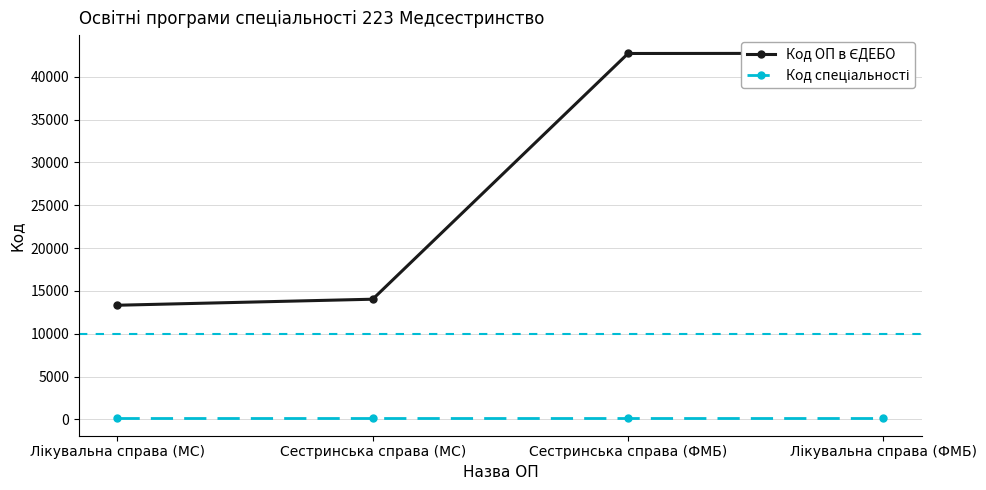

Is it true that Код ОП в ЄДЕБО equals 14030 at Сестринська справа (МС)?

True